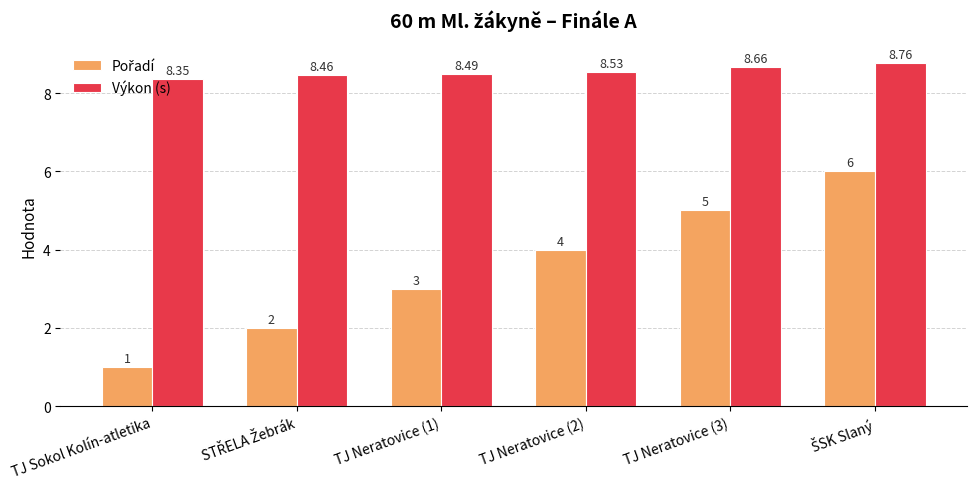

What is the difference between the highest and lowest values at TJ Neratovice (3)?

3.7